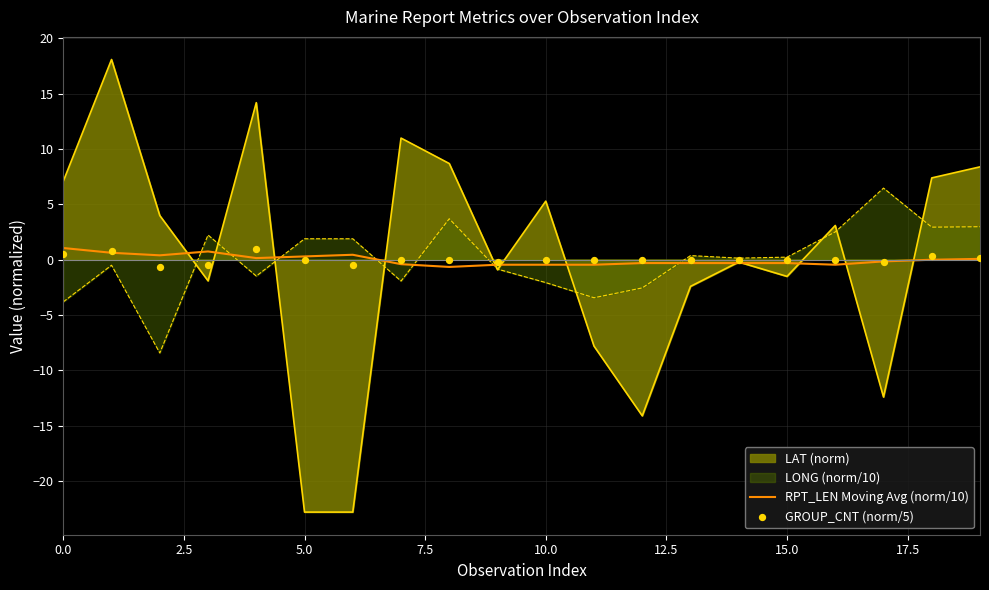

Which series has the largest total across all categories?

GROUP_CNT (norm/5)